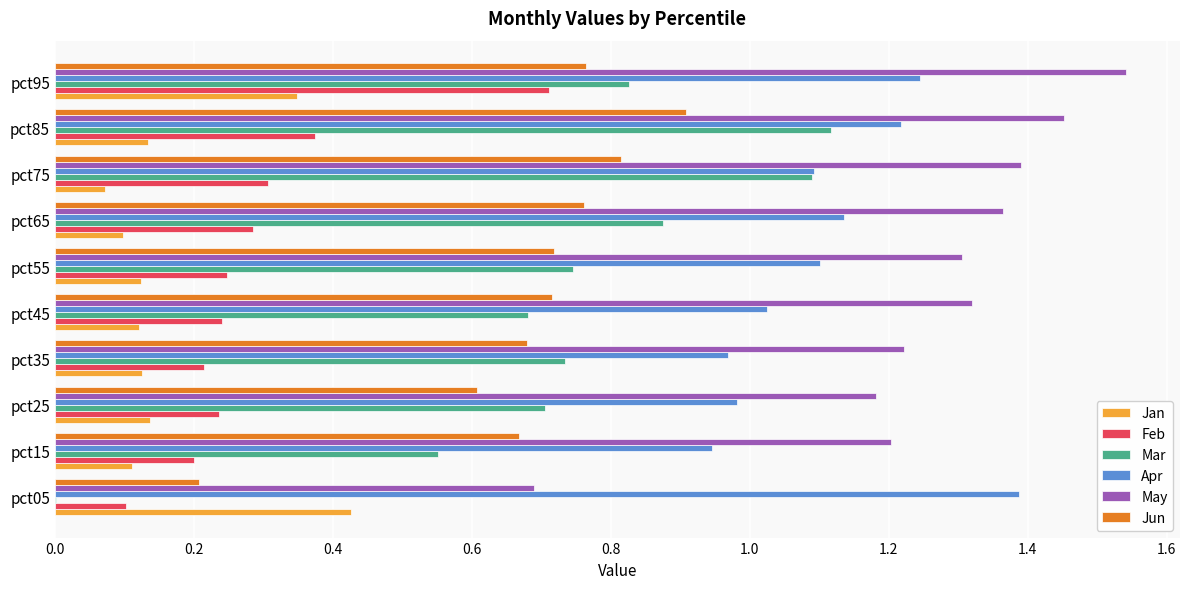

At which label does Jan reach its peak?

pct05